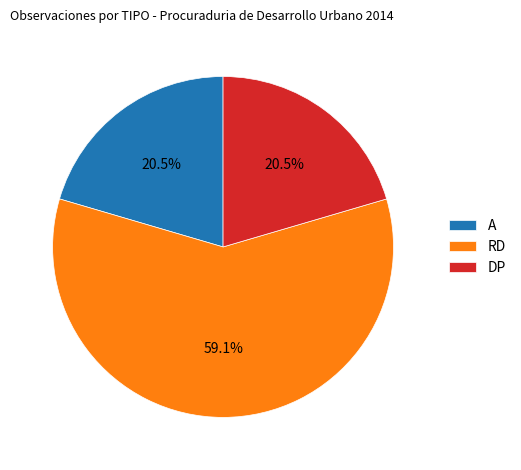

What percentage do RD and DP together represent?

79.5%